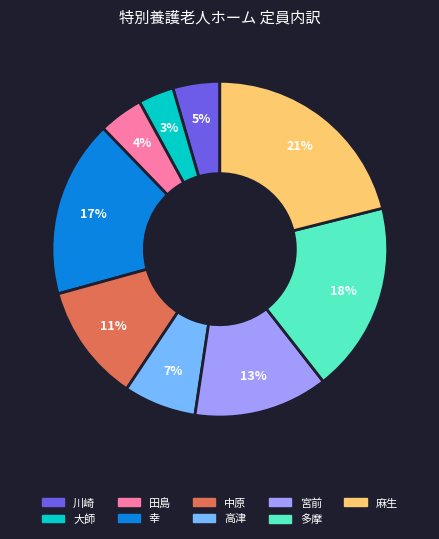

Is it true that 麻生 is 21% of the pie?

True